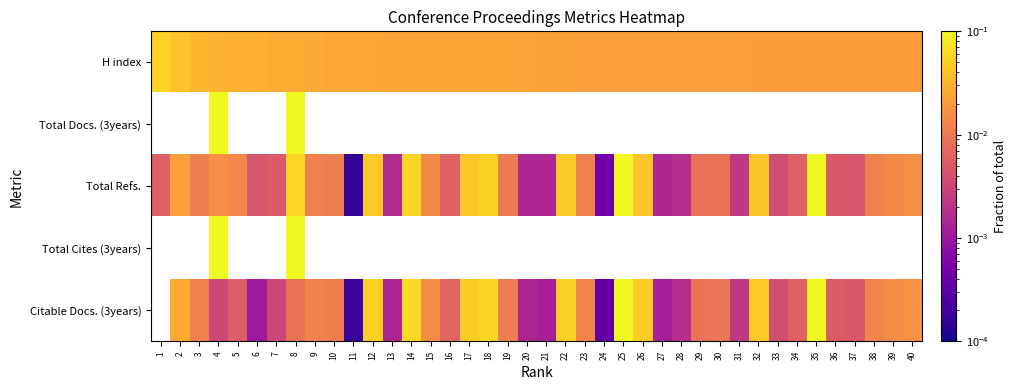

Which label corresponds to the smallest value in the chart?

11